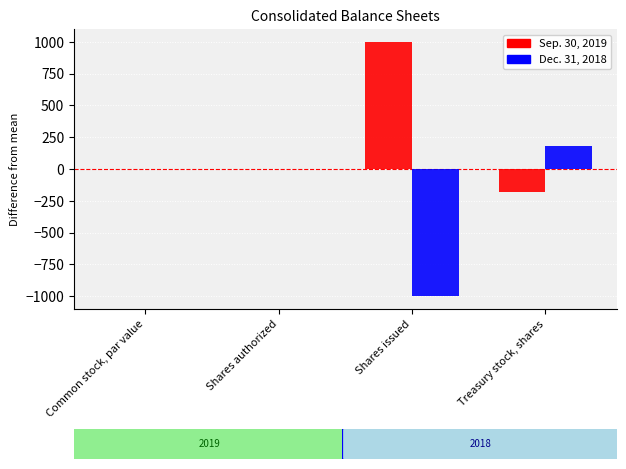

What is the maximum value for Sep. 30, 2019?

1000